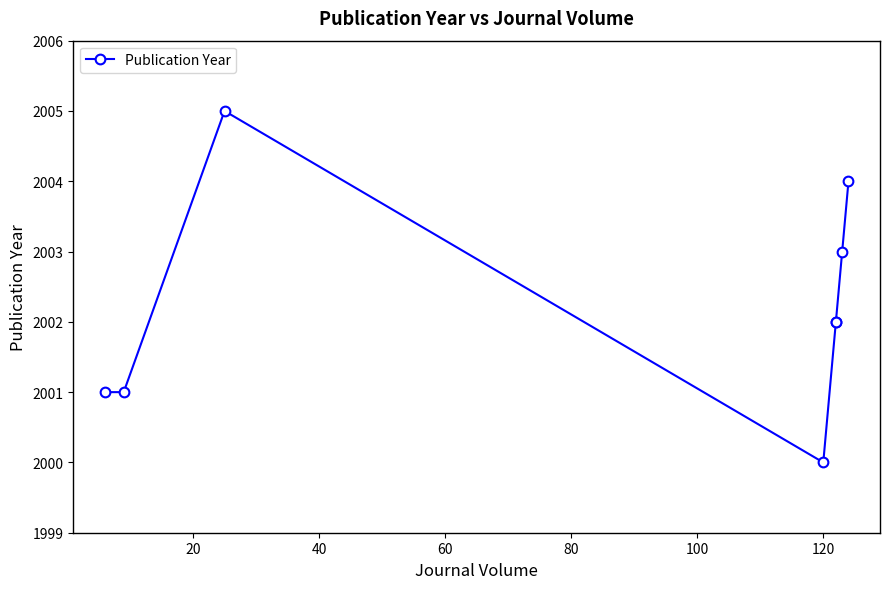

What is the maximum value shown in the chart?

2005